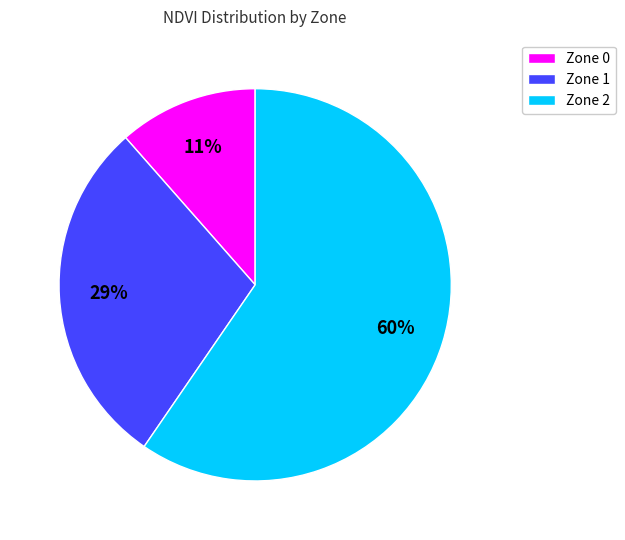

Do Zone 0 and Zone 2 together represent more than half of the pie?

Yes